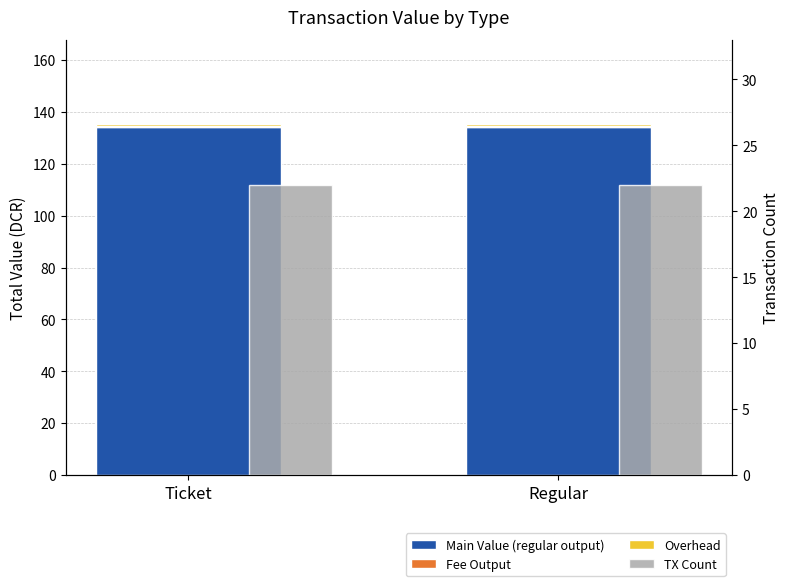

Reading left to right, list all the values displayed in this chart.

Main Value (regular output): Ticket=134.2	Regular=134.2
Fee Output: Ticket=0.5	Regular=0.5
Overhead: Ticket=0.5	Regular=0.5
TX Count: Ticket=22.0	Regular=22.0